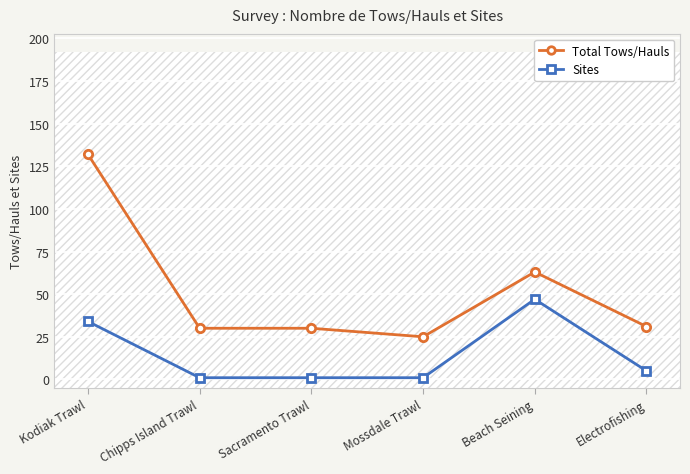

True or false: Total Tows/Hauls and Sites cross at least once.

False